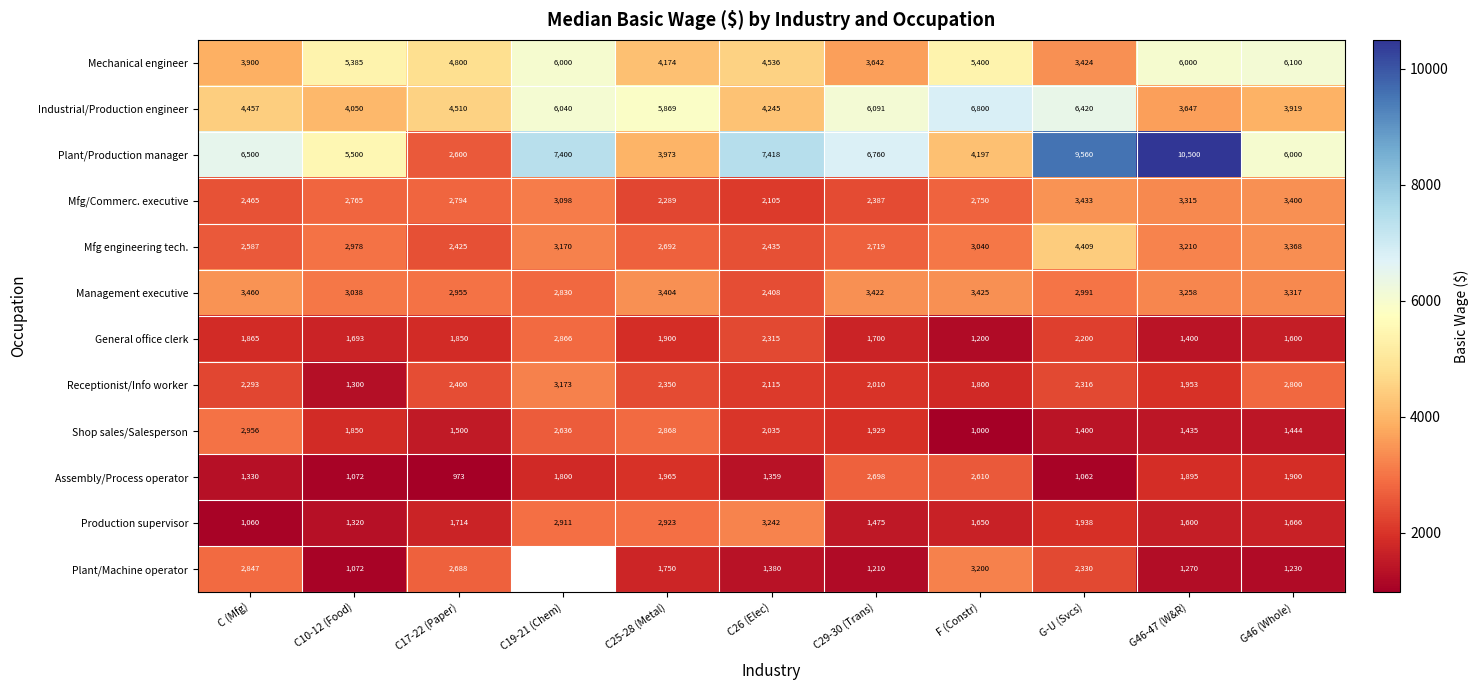

The value of Shop sales/Salesperson at C29-30 (Trans) is 2813.6. True or false?

False